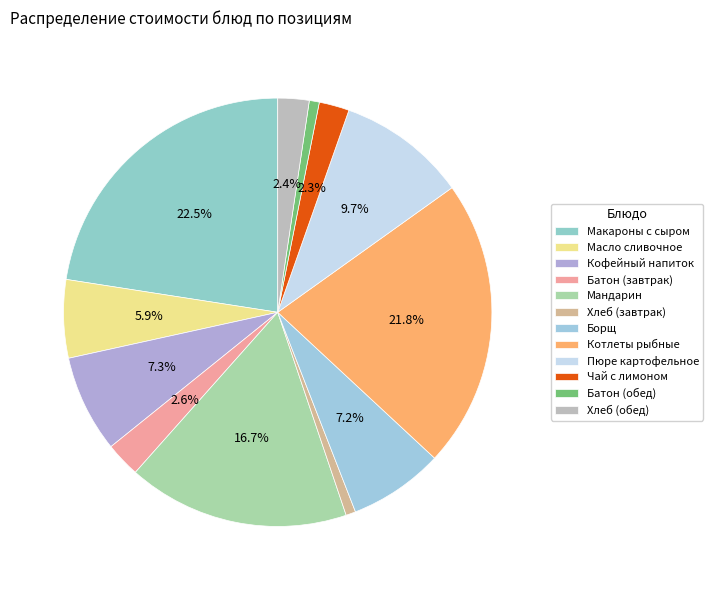

How many segments does this pie chart have?

12